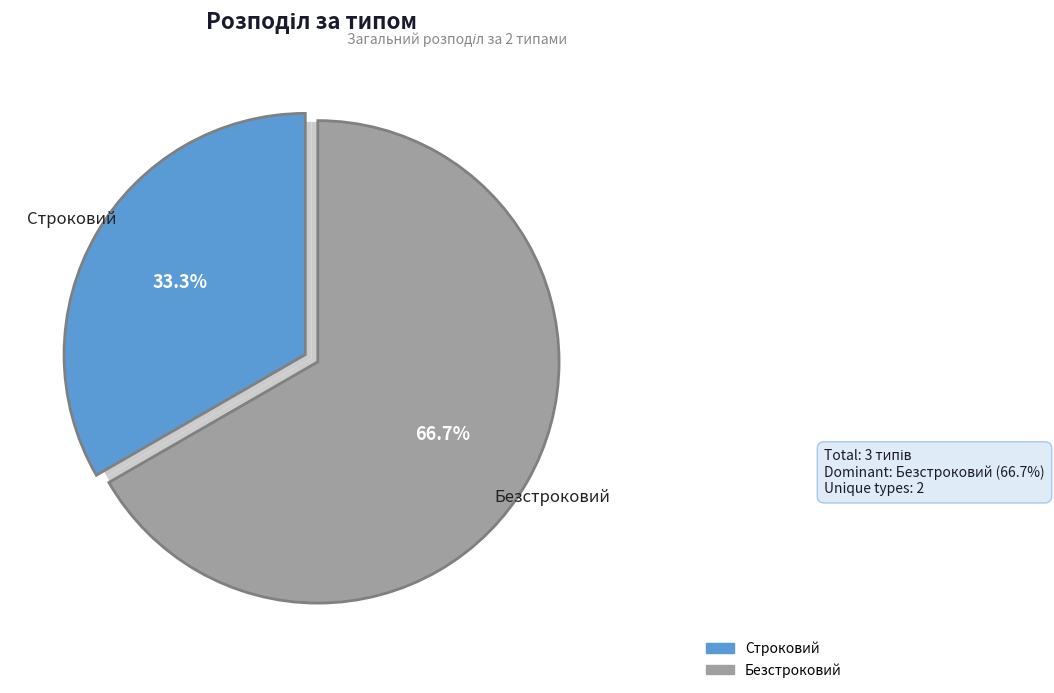

The Безстроковий slice represents 67% of the pie. True or false?

True